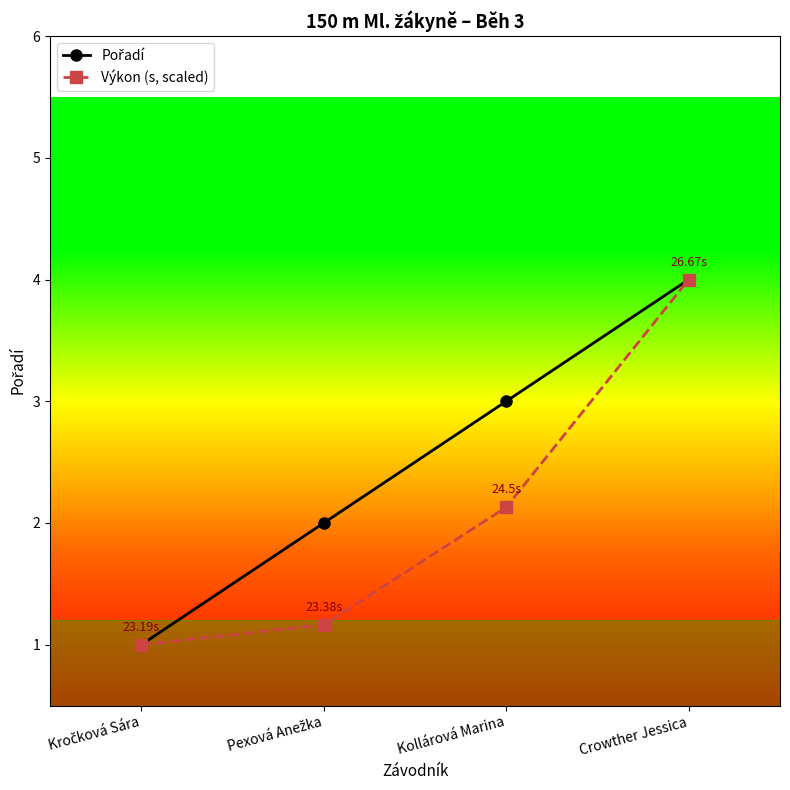

Does the chart display data point markers on the line(s)?

Yes